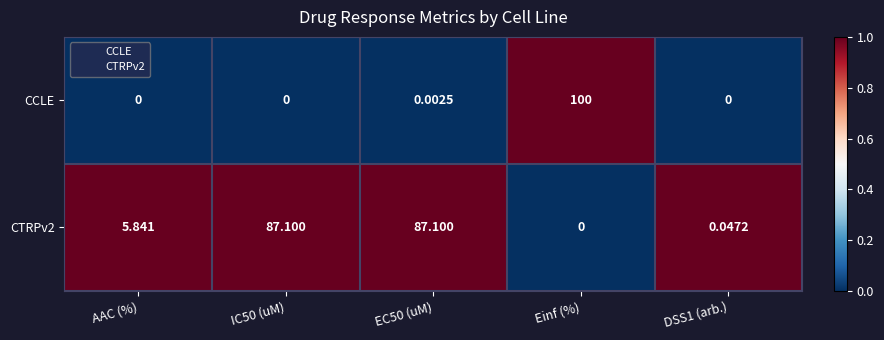

Which series has the widest spread of values?

CCLE